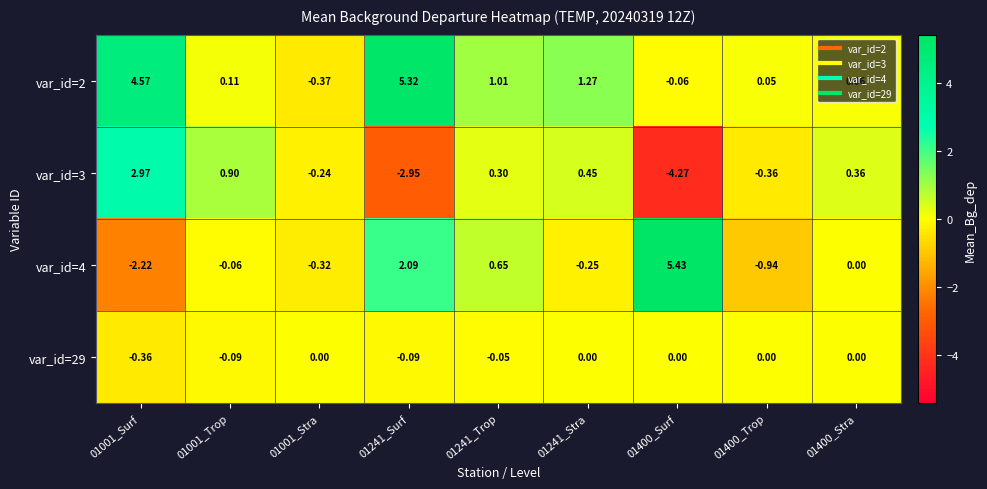

Is the value of var_id=2 at 01400_Trop greater than the value of var_id=29 at 01400_Surf?

Yes